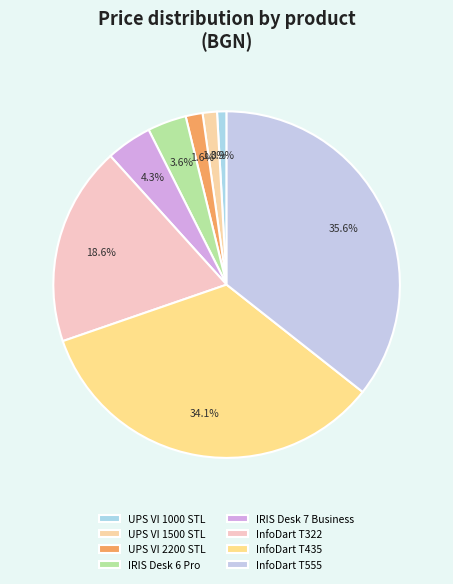

To the nearest percent, what is the combined percentage of IRIS Desk 6 Pro and InfoDart T322?

22%